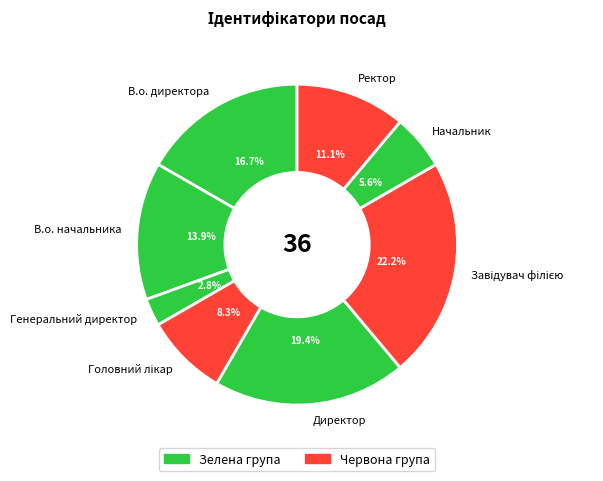

Does В.о. директора represent more than half of the total?

No